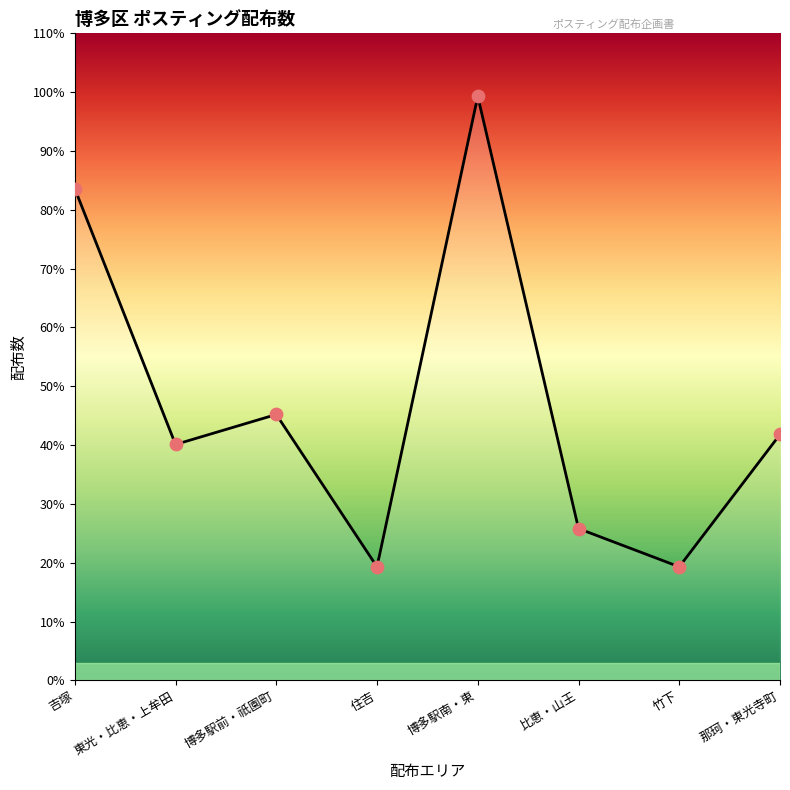

What is the change in value from 博多駅前・祇園町 to 博多駅南・東?

+5410